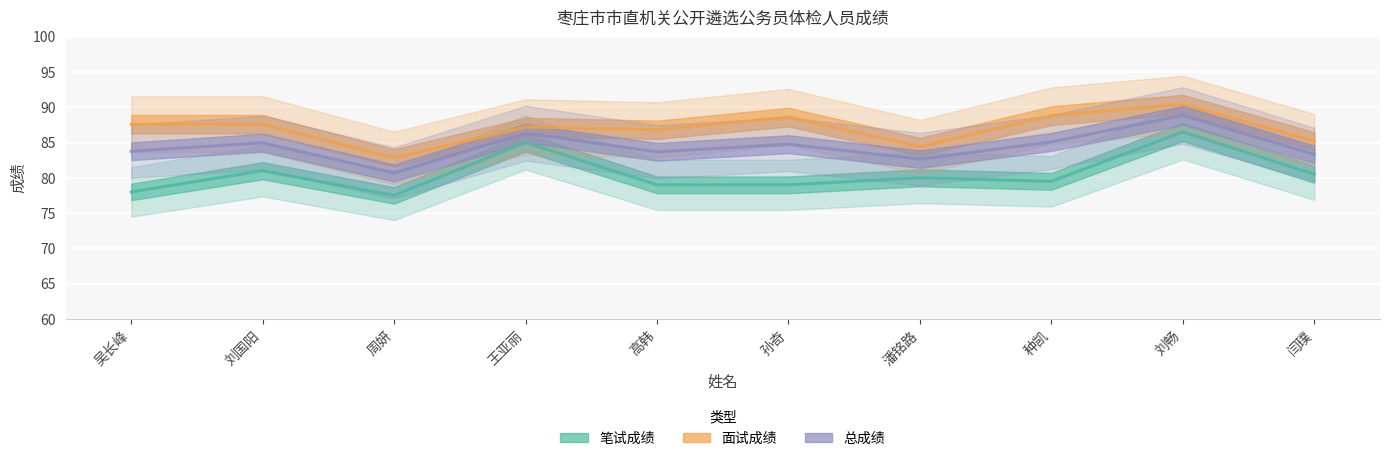

What is the sum of the 面试成绩 values at 刘畅 and 周妍?

173.2